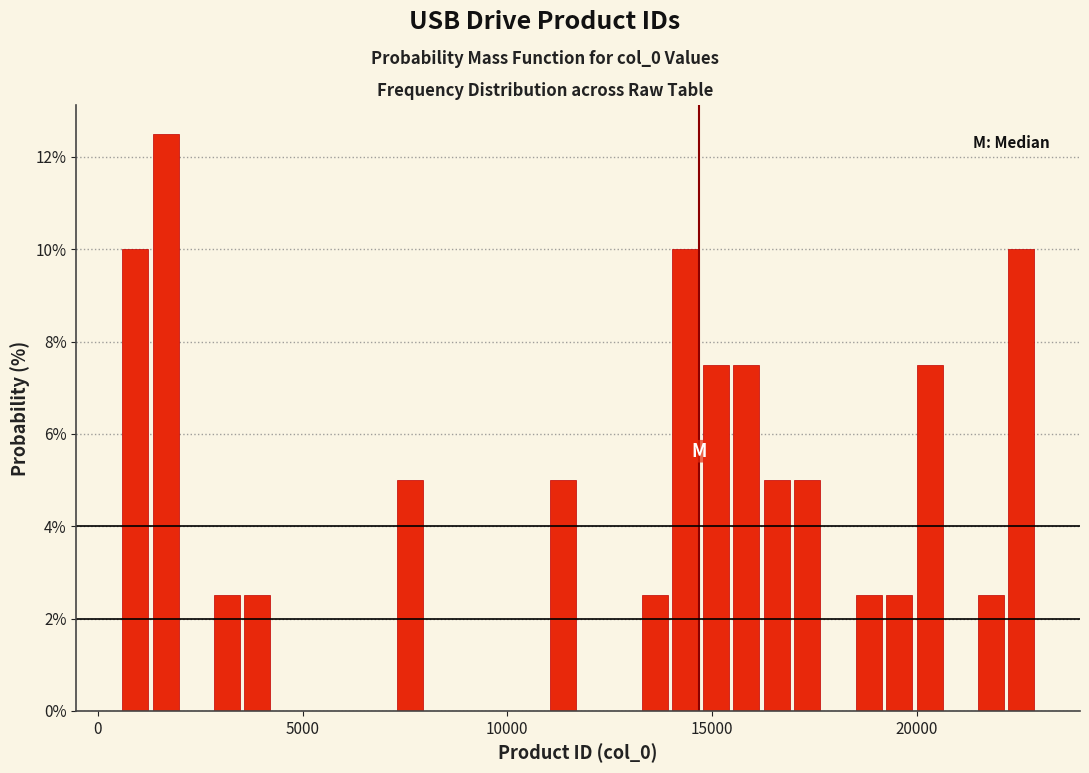

Read against the x-axis, roughly where is the centre of the tallest bar?

1500